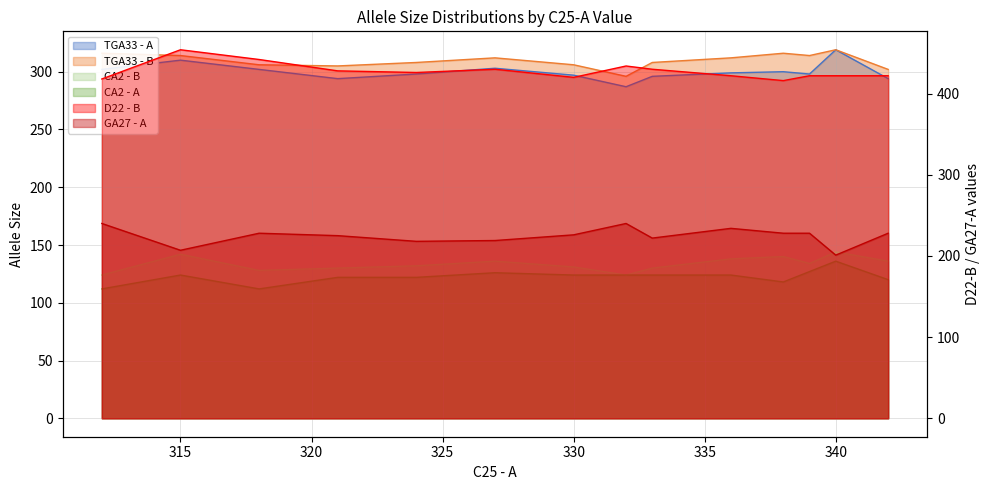

What is the total value across all series at 338?

1518